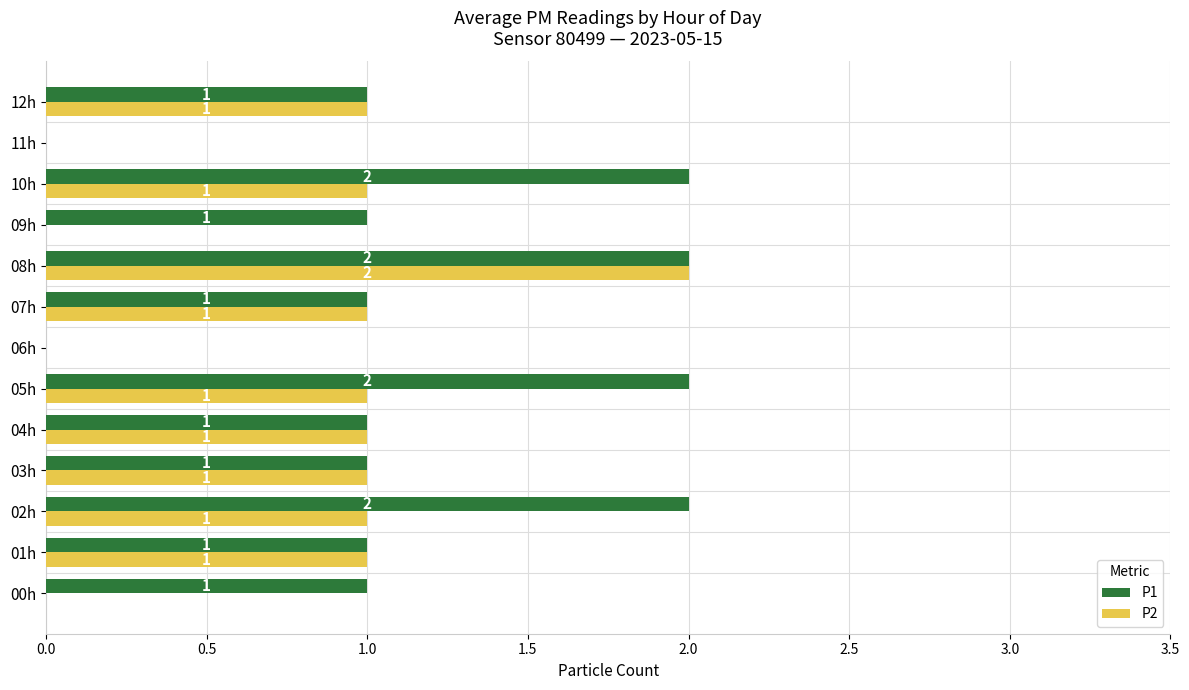

The value of P2 at 03h is 0. True or false?

False